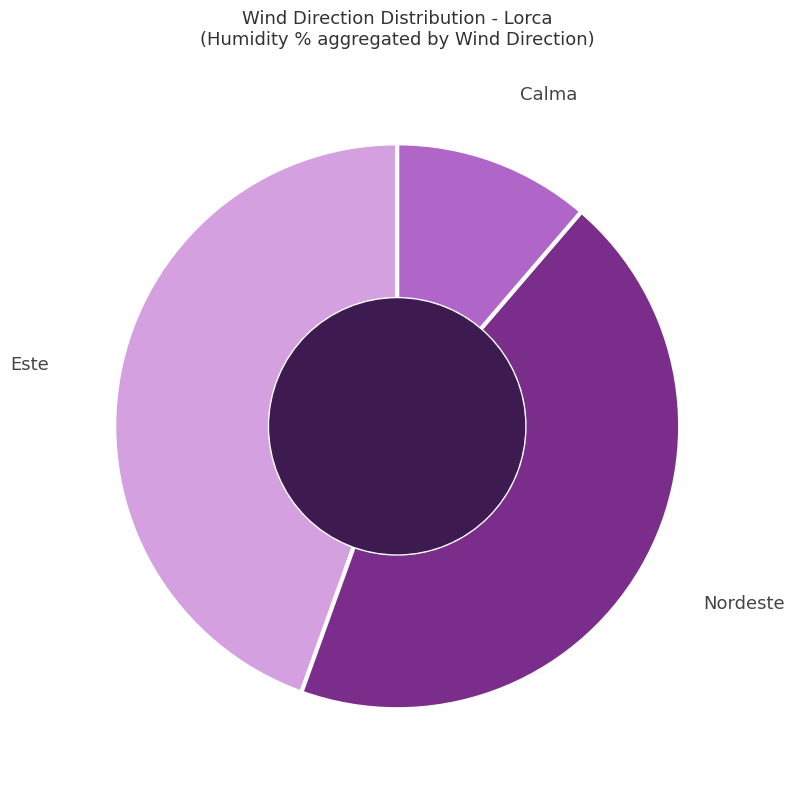

What is the smallest slice in the pie chart?

Calma